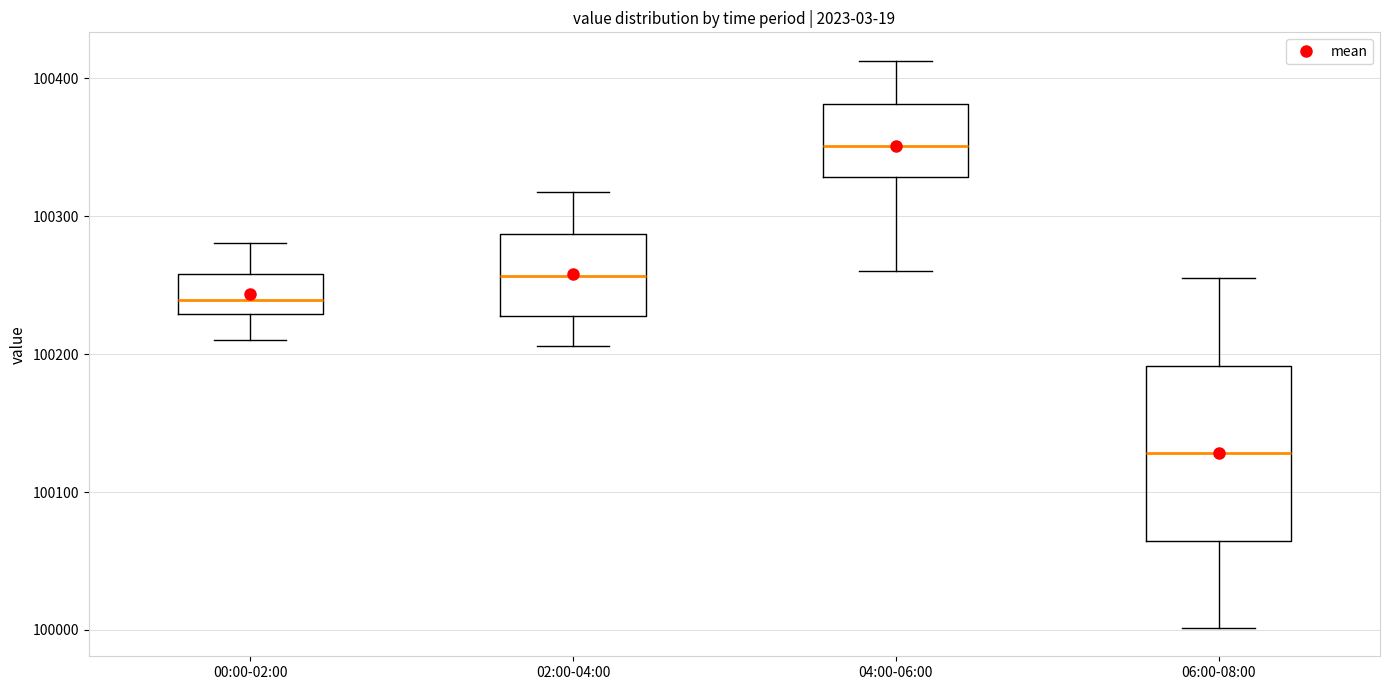

Which box is the tallest, from its lower edge to its upper edge?

06:00-08:00